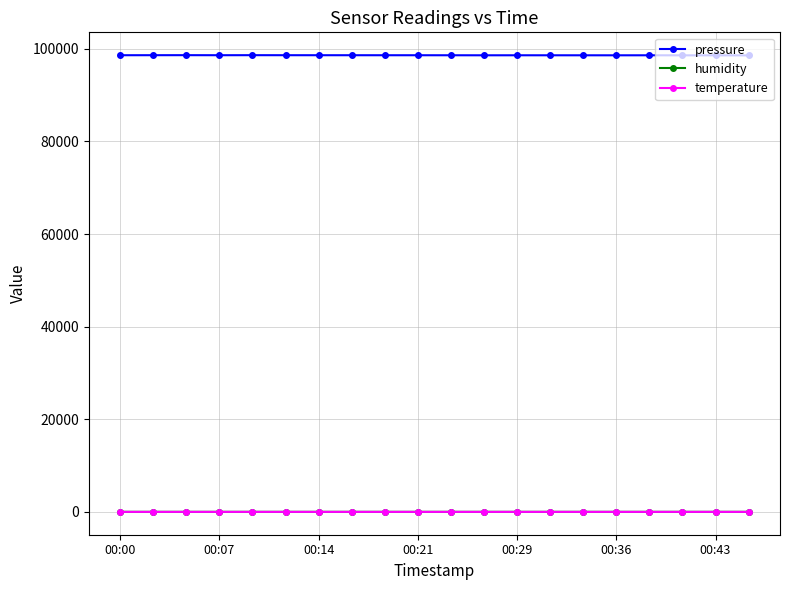

True or false: temperature and pressure cross at least once.

False